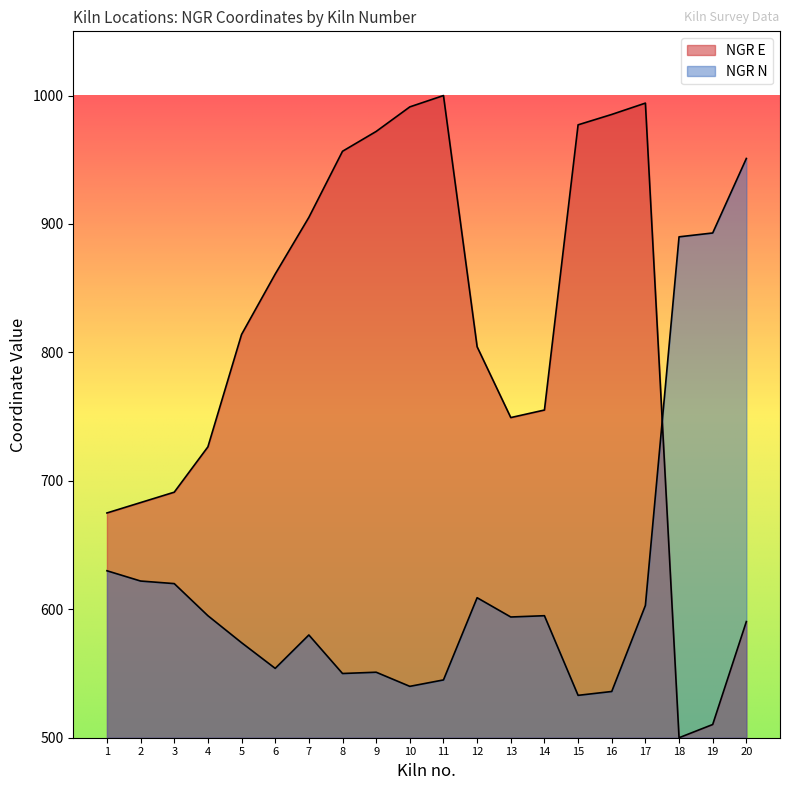

Does the chart display data point markers on the line(s)?

No